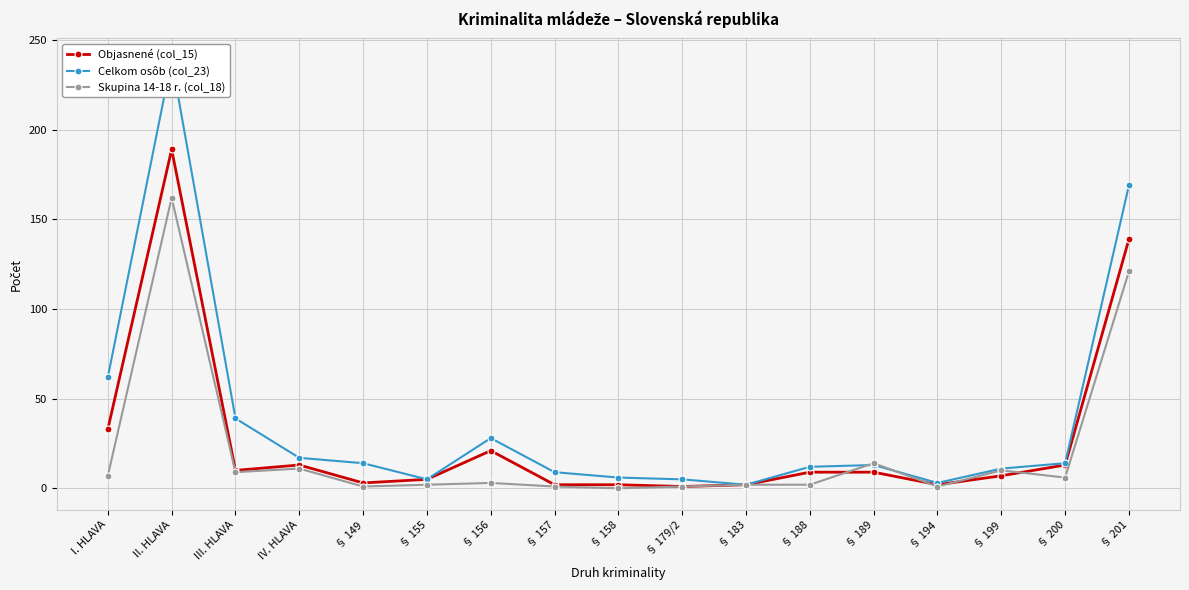

What position from the right is § 200?

2